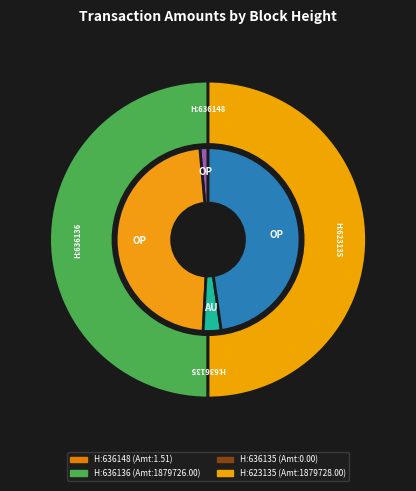

What is the ratio of the value at 636136 to the value at 623135?

1.0